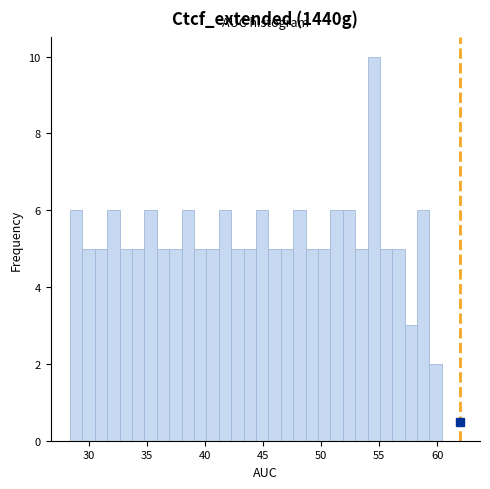

Around what value on the x-axis is the tallest bar? Give the approximate position of its centre, as read against the axis.

54.5